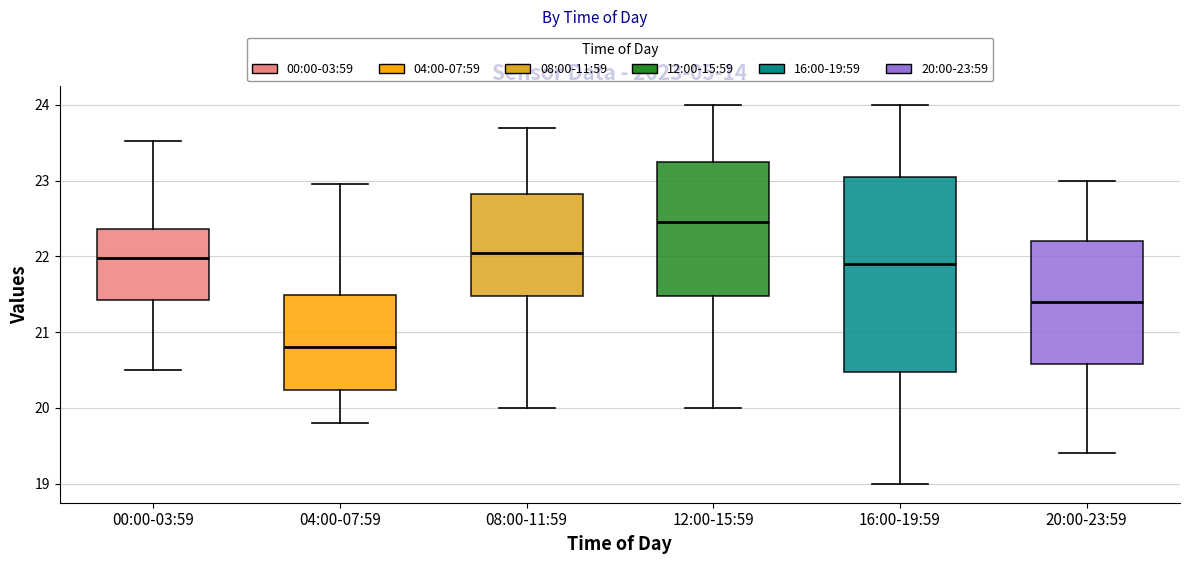

Reading left to right, read every box against the y-axis: the position of its median line, the range the box covers, and the ends of its whiskers. The values are not printed on the chart, so give them approximately, as read against the axis.

00:00-03:59: median 22.0, box 21.4 to 22.4, whiskers 20.5 to 23.5
04:00-07:59: median 20.8, box 20.2 to 21.5, whiskers 19.8 to 23.0
08:00-11:59: median 22.1, box 21.5 to 22.8, whiskers 20.0 to 23.7
12:00-15:59: median 22.5, box 21.5 to 23.3, whiskers 20.0 to 24.0
16:00-19:59: median 21.9, box 20.5 to 23.1, whiskers 19.0 to 24.0
20:00-23:59: median 21.4, box 20.6 to 22.2, whiskers 19.4 to 23.0